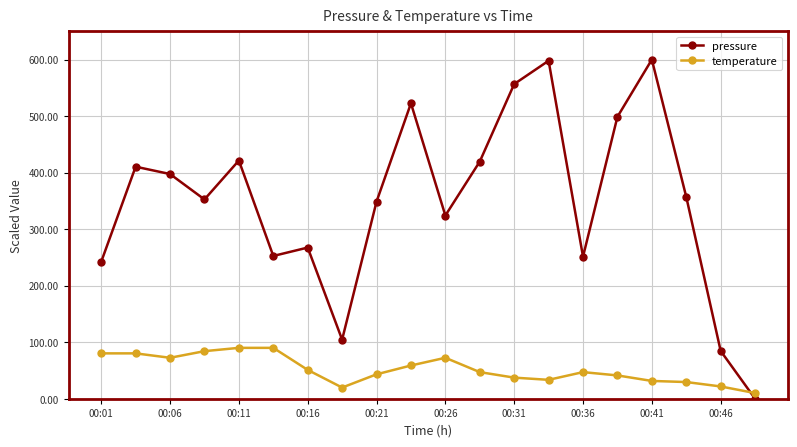

True or false: temperature has more than 0 points higher than both neighbors.

True